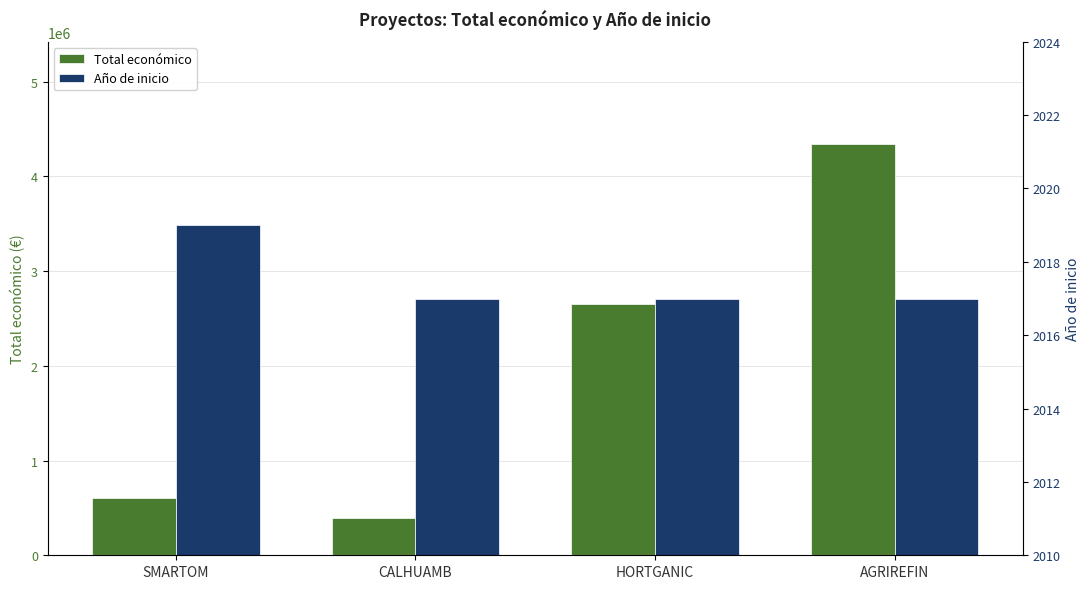

Rank the series at HORTGANIC from lowest to highest value.

Año de inicio, Total económico